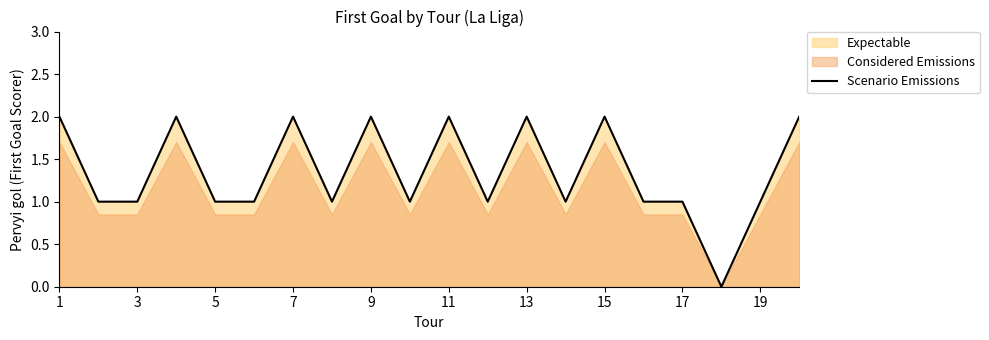

The value of Scenario Emissions at 13 is 2. True or false?

True